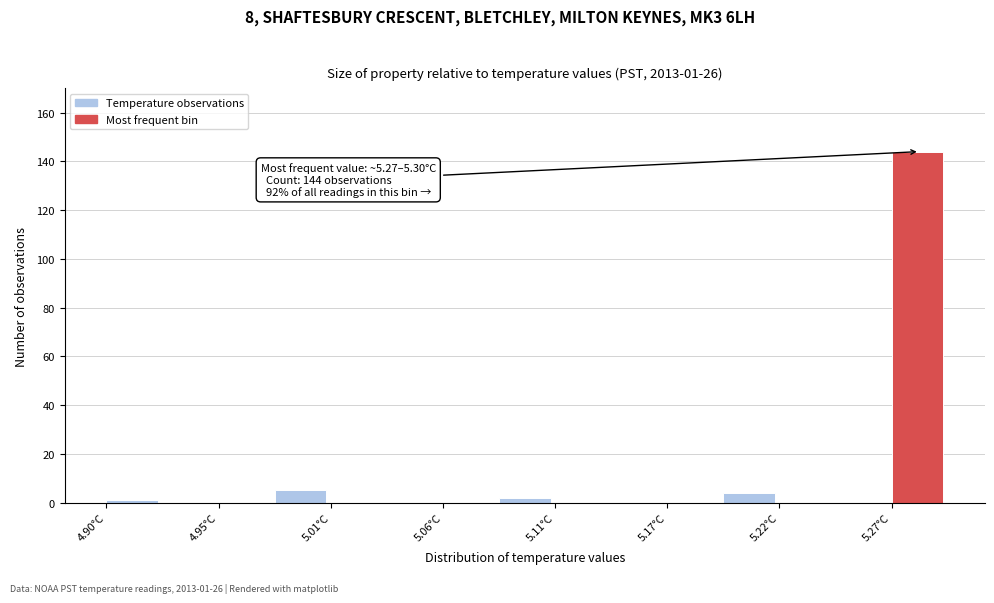

Read against the x-axis, roughly where is the centre of the tallest bar?

5.29